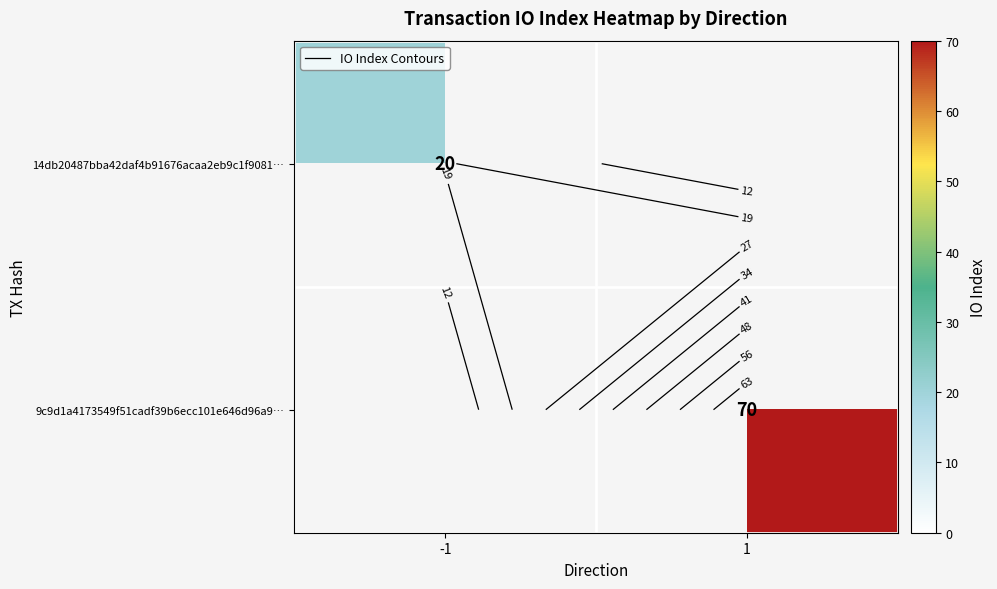

How many series are shown in this chart?

2